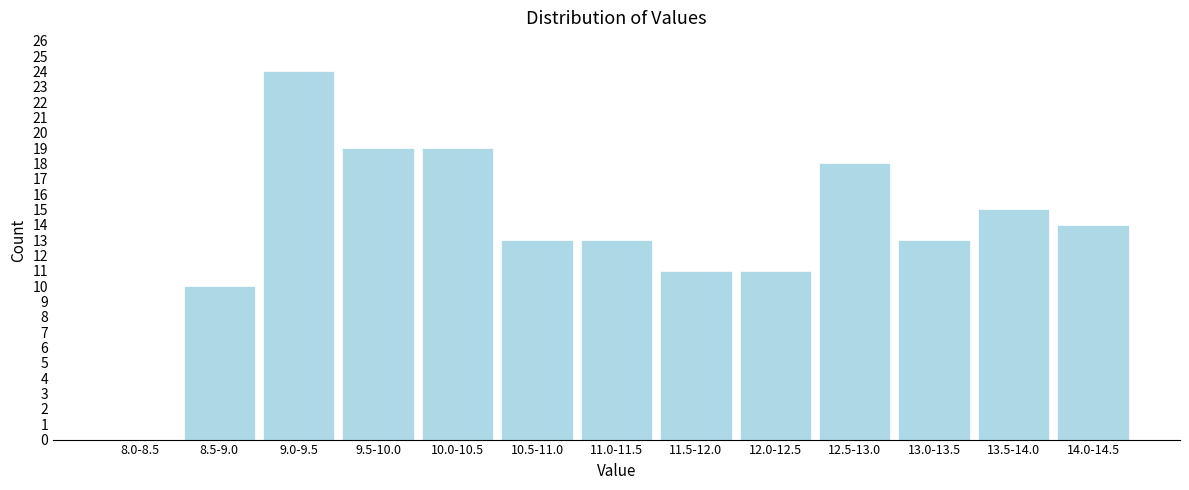

Reading right to left, list all the values displayed in this chart.

14.0-14.5=14	13.5-14.0=15	13.0-13.5=13	12.5-13.0=18	12.0-12.5=11	11.5-12.0=11	11.0-11.5=13	10.5-11.0=13	10.0-10.5=19	9.5-10.0=19	9.0-9.5=24	8.5-9.0=10	8.0-8.5=0